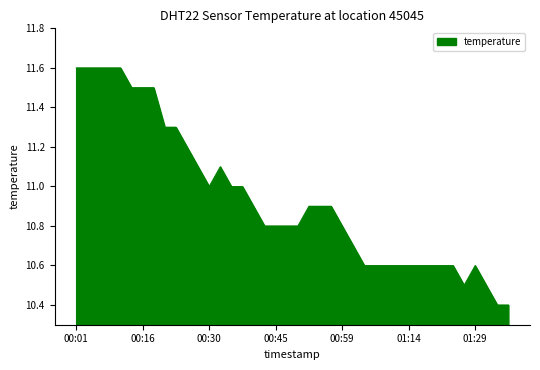

How many categories are shown in the chart?

40